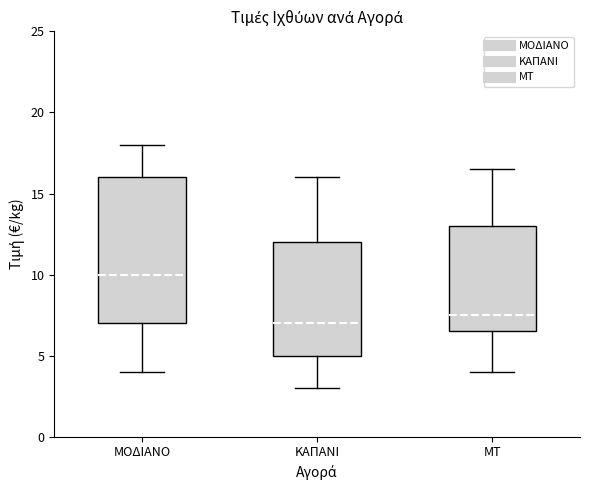

Where does the lower whisker of the box for ΚΑΠΑΝΙ end on the y-axis? The values are not printed on the chart, so give them approximately, as read against the axis.

3.0